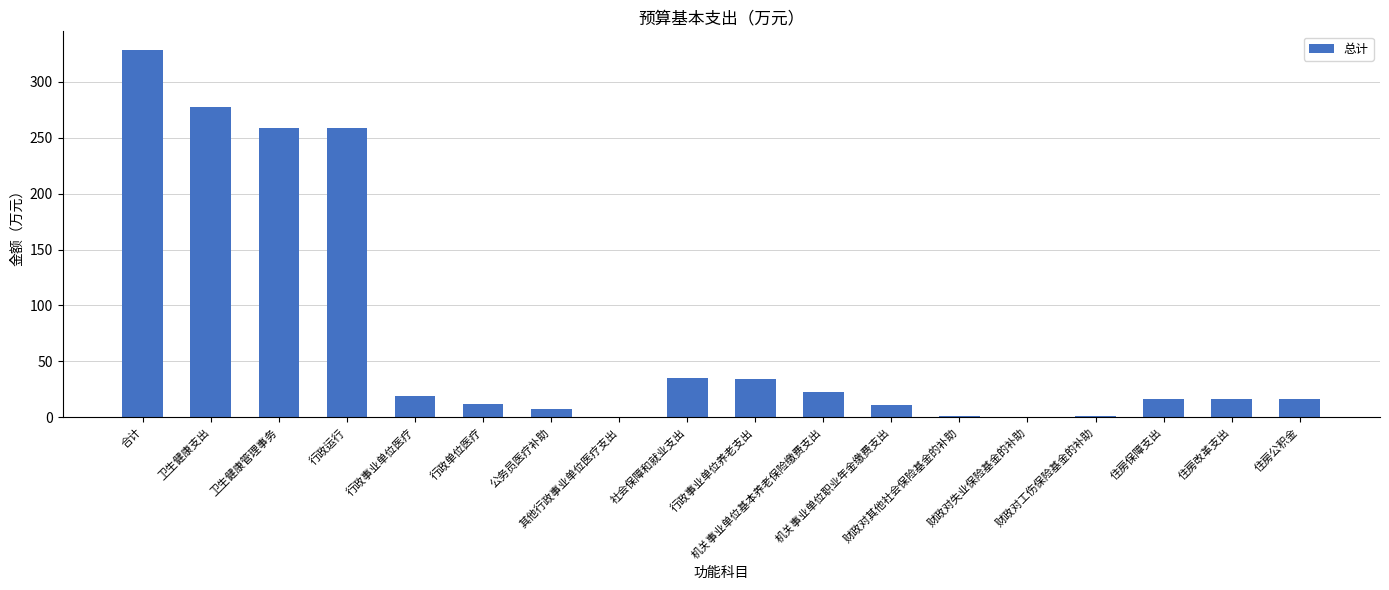

What is the greatest value displayed?

328.8